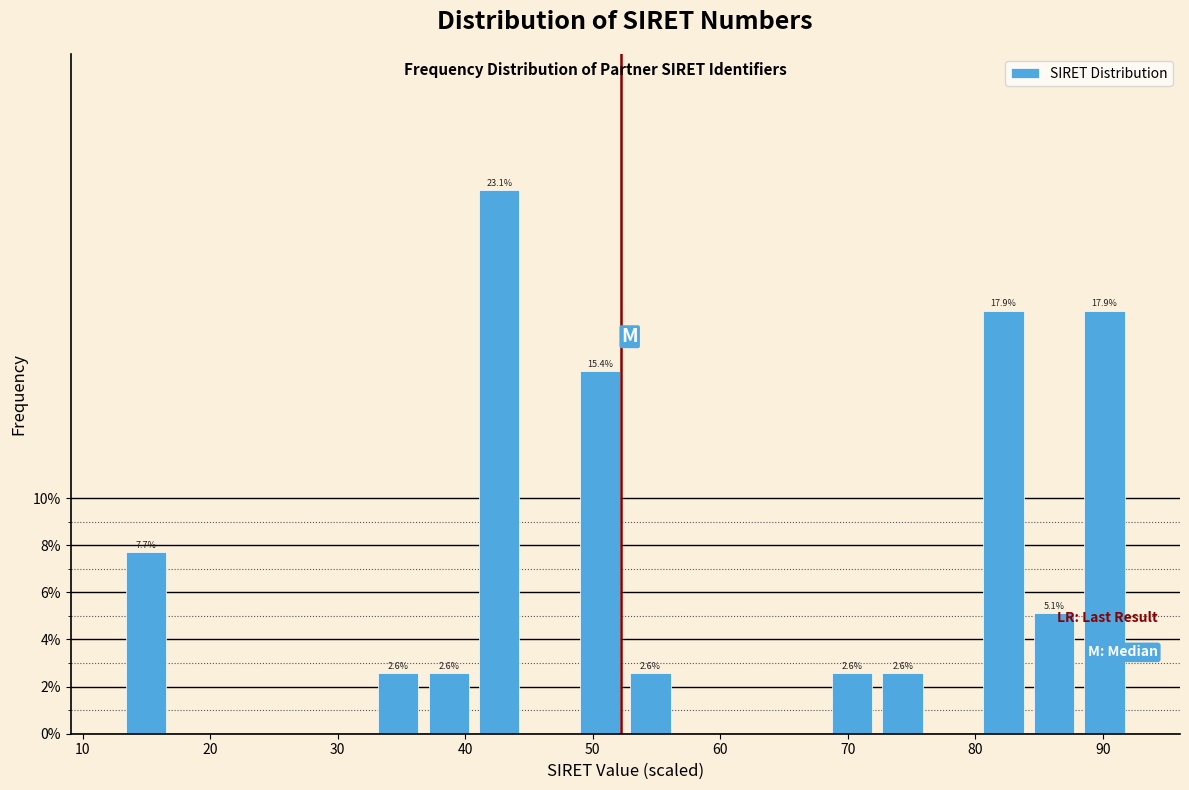

Around what value on the x-axis is the tallest bar? Give the approximate position of its centre, as read against the axis.

43